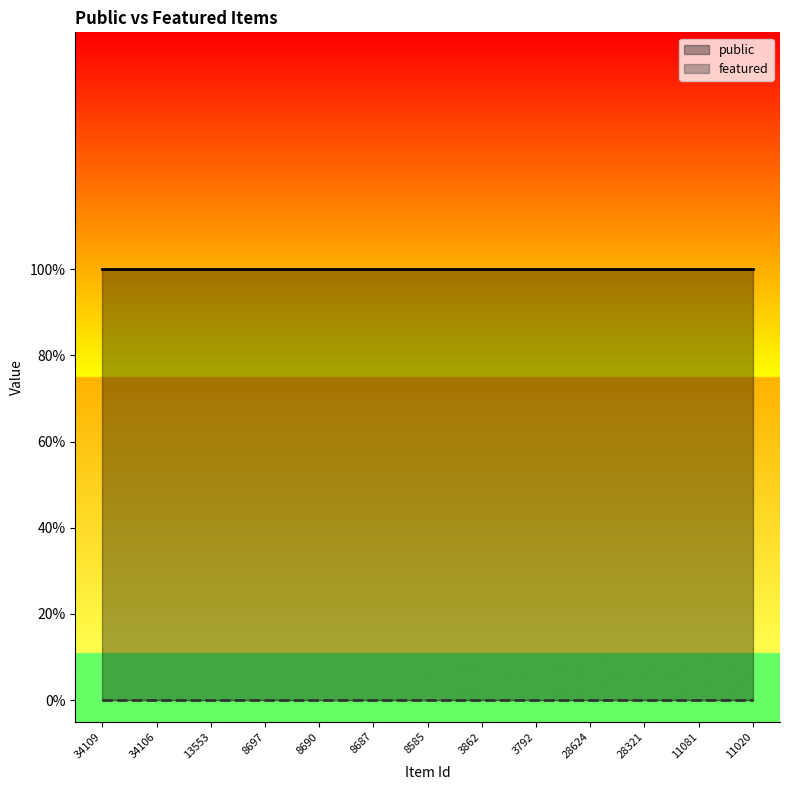

What is the label of the 9th point from the left?

3792